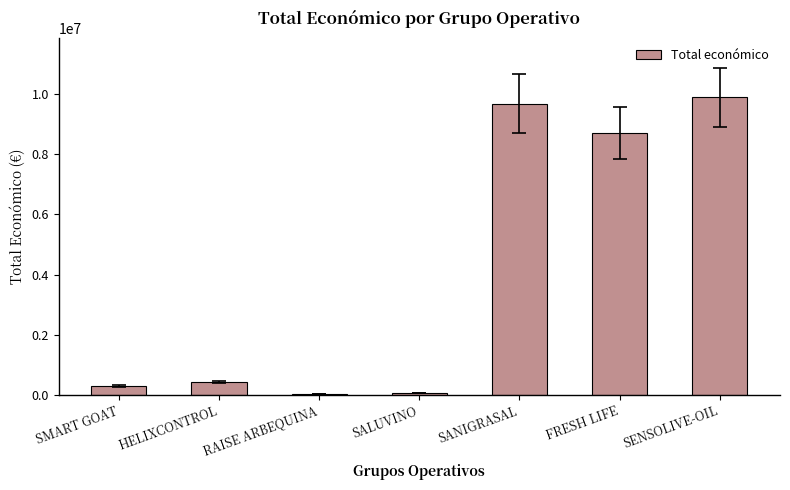

Read the value at HELIXCONTROL.

424720